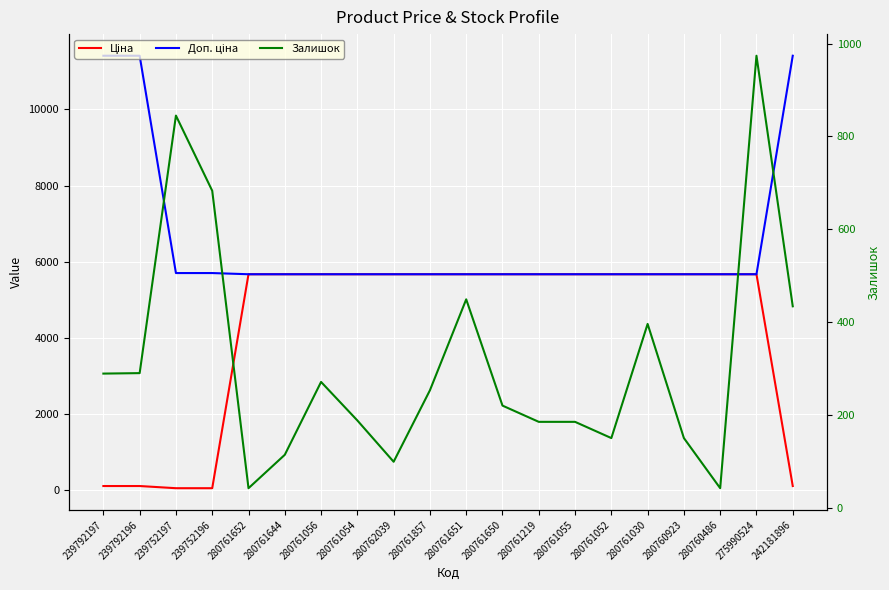

How many distinct data groups are displayed?

3